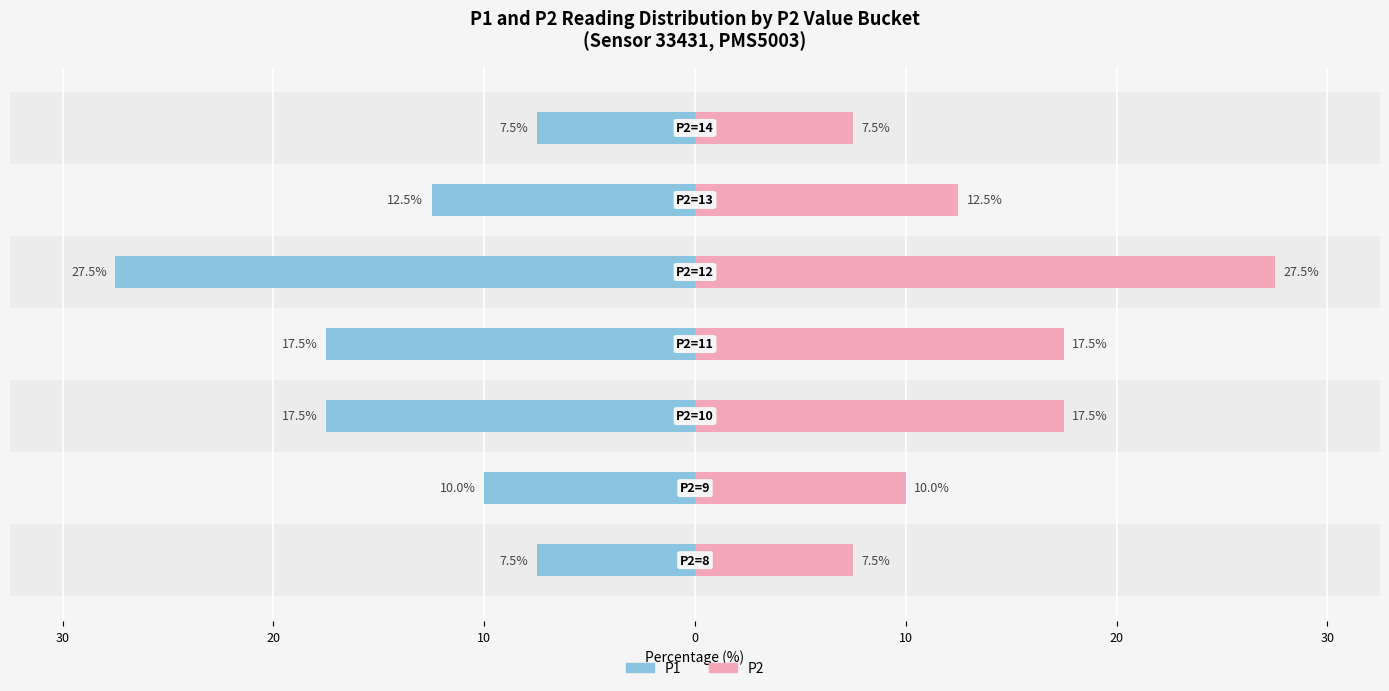

Reading left to right, extract all data points from this chart.

P1: 30=-7.5	20=-10.0	10=-17.5	0=-17.5	10=-27.5	20=-12.5	30=-7.5
P2: 30=7.5	20=10.0	10=17.5	0=17.5	10=27.5	20=12.5	30=7.5